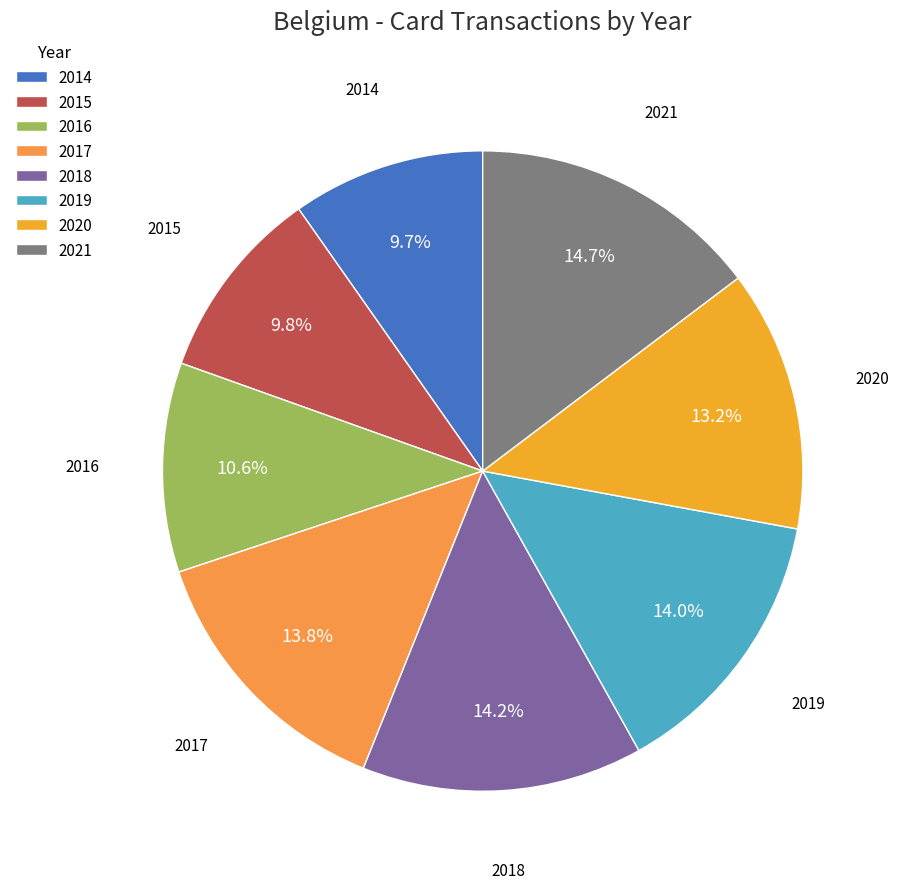

Which category has the biggest portion of the pie?

2021